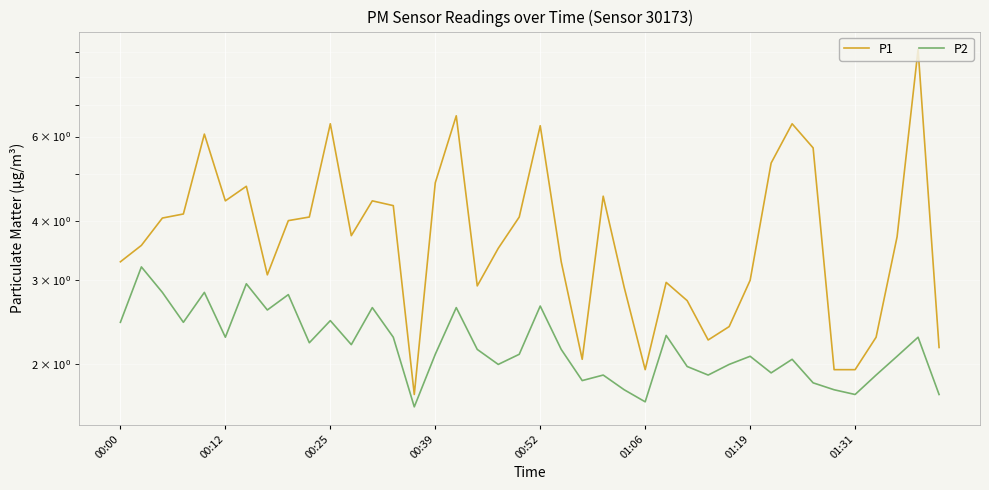

True or false: P2 has more than 1 interior local peaks.

True